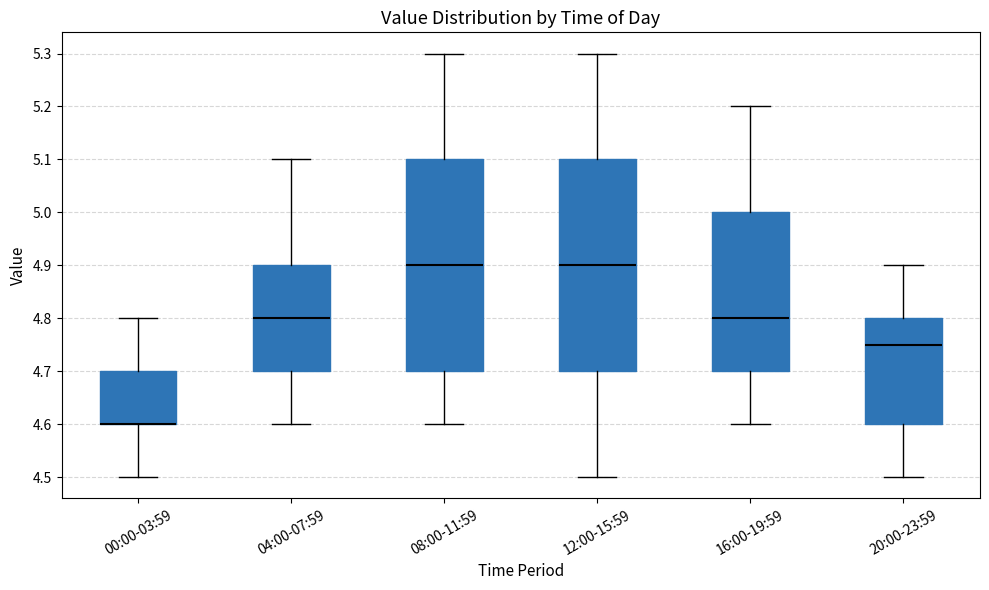

Reading left to right, read every box against the y-axis: the position of its median line, the range the box covers, and the ends of its whiskers. The values are not printed on the chart, so give them approximately, as read against the axis.

00:00-03:59: median 4.60 (drawn on the box's lower edge), box 4.60 to 4.70, whiskers 4.50 to 4.80
04:00-07:59: median 4.80, box 4.70 to 4.90, whiskers 4.60 to 5.10
08:00-11:59: median 4.90, box 4.70 to 5.10, whiskers 4.60 to 5.30
12:00-15:59: median 4.90, box 4.70 to 5.10, whiskers 4.50 to 5.30
16:00-19:59: median 4.80, box 4.70 to 5.00, whiskers 4.60 to 5.20
20:00-23:59: median 4.75, box 4.60 to 4.80, whiskers 4.50 to 4.90